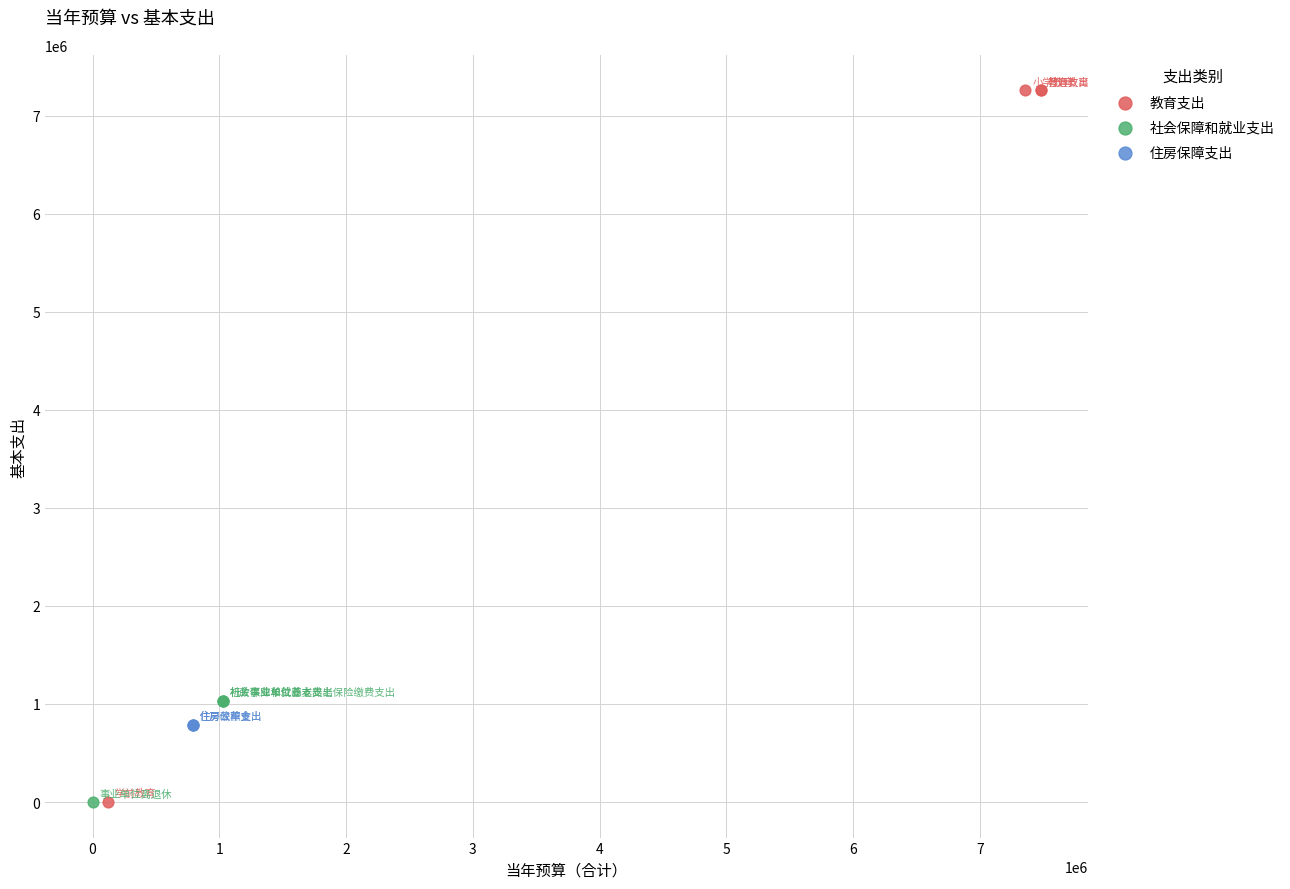

Which series reaches the maximum Y coordinate?

教育支出